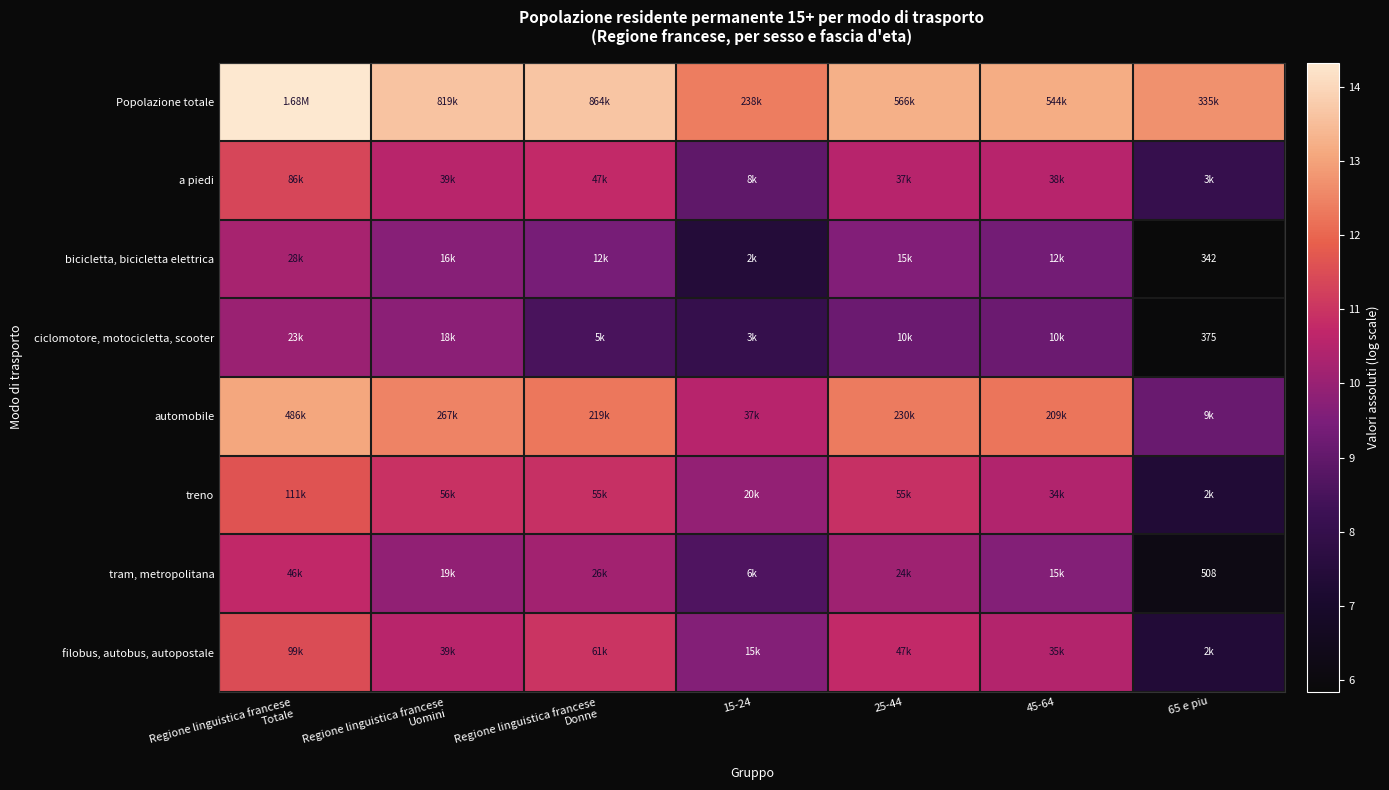

What is the difference between the automobile values at Regione linguistica francese Totale and 15-24?

2.6